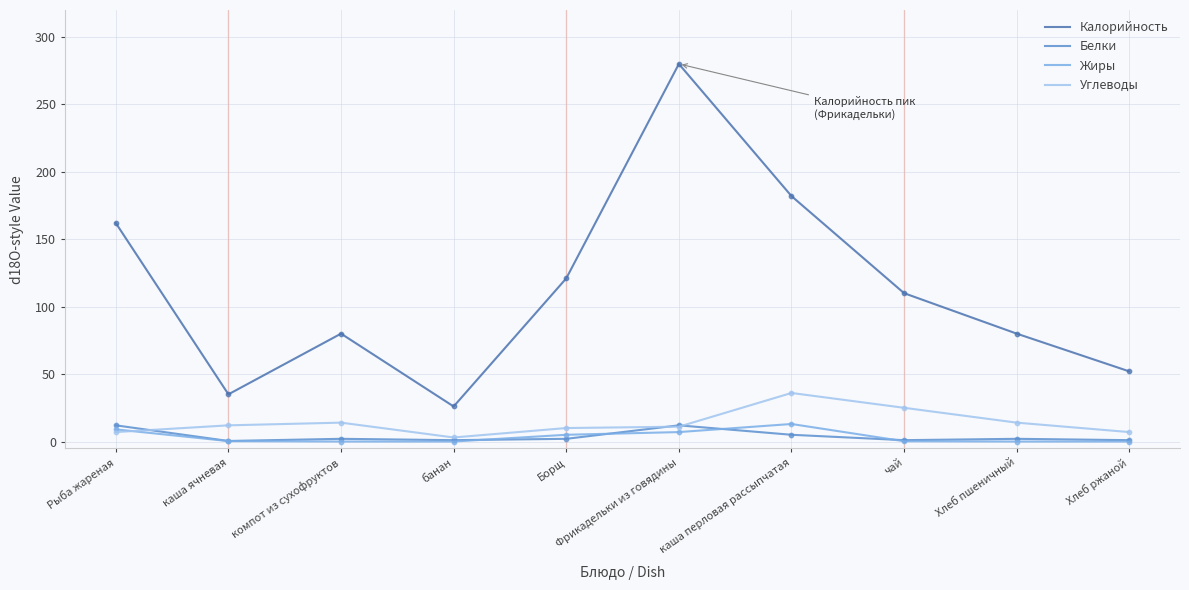

Which series has the largest range (max minus min)?

Калорийность